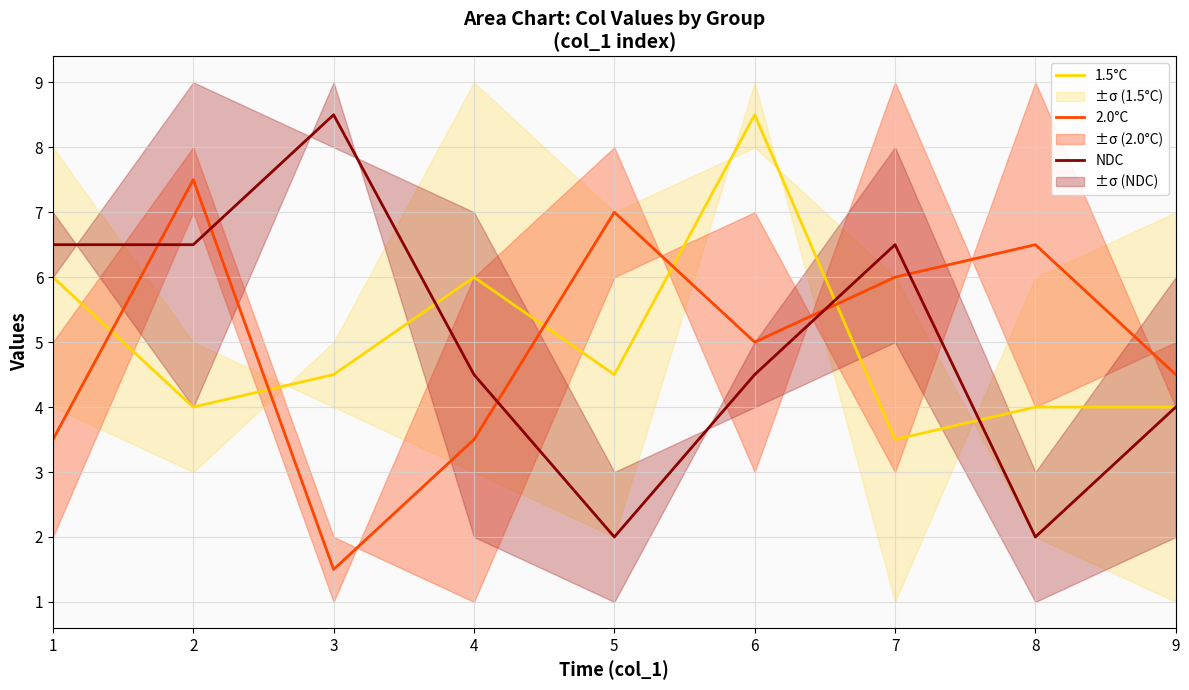

What is the average value of the NDC series?

5.0